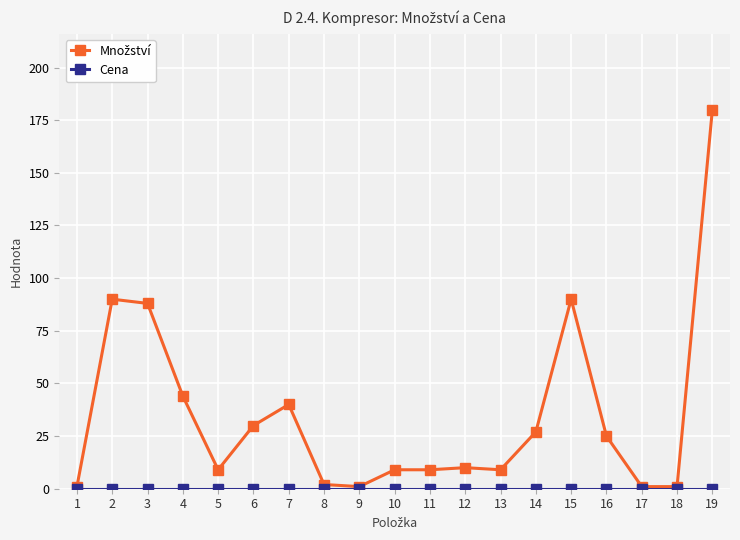

Which category has the highest value across all series?

19